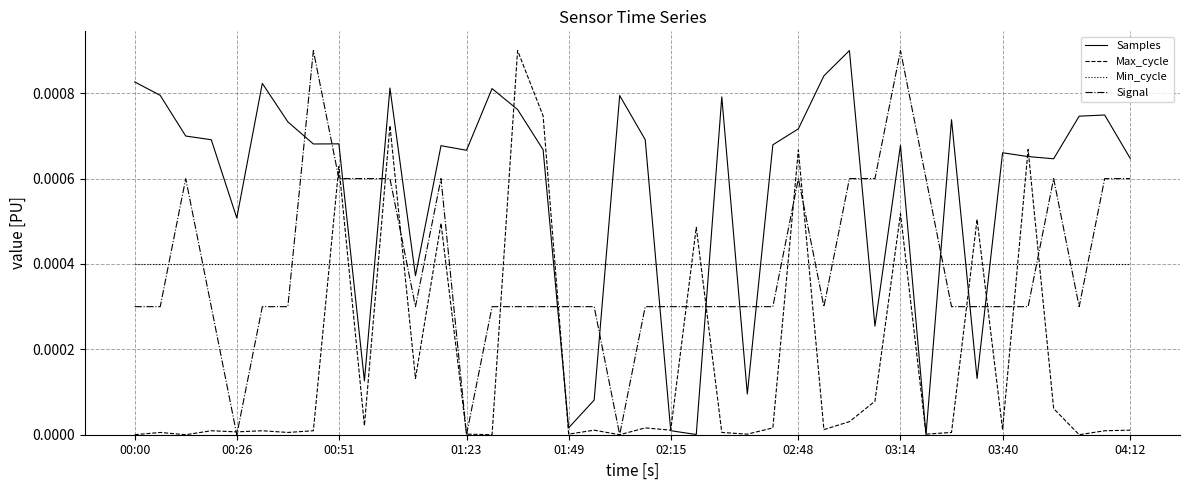

Which series ends up on top after the final intersection of Samples and Signal?

Samples